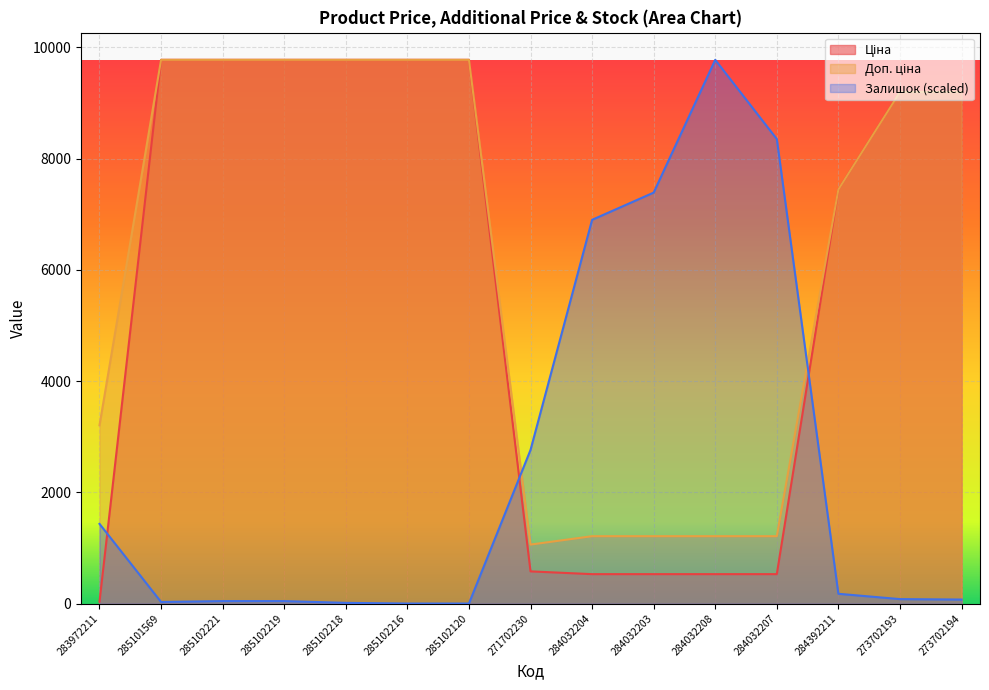

How many categories are shown in the chart?

15